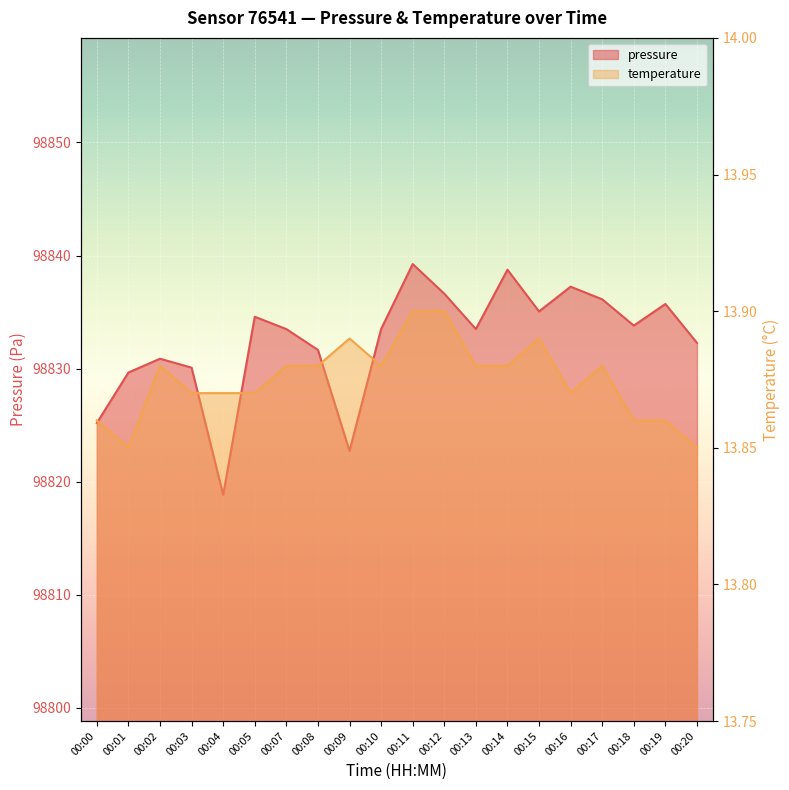

How many data points does each series have?

20